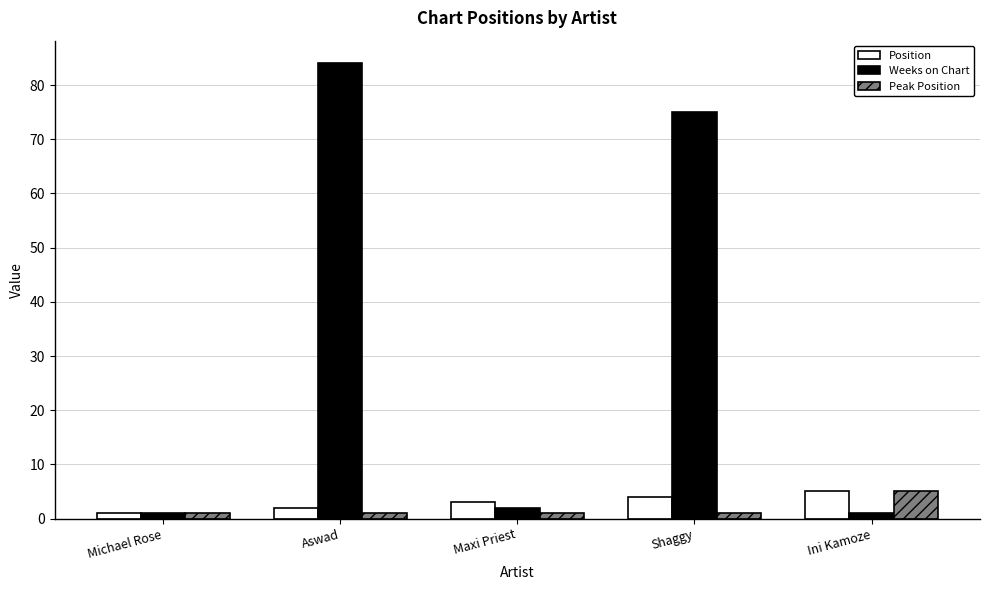

What are all the series names shown in the legend?

Position, Weeks on Chart, Peak Position